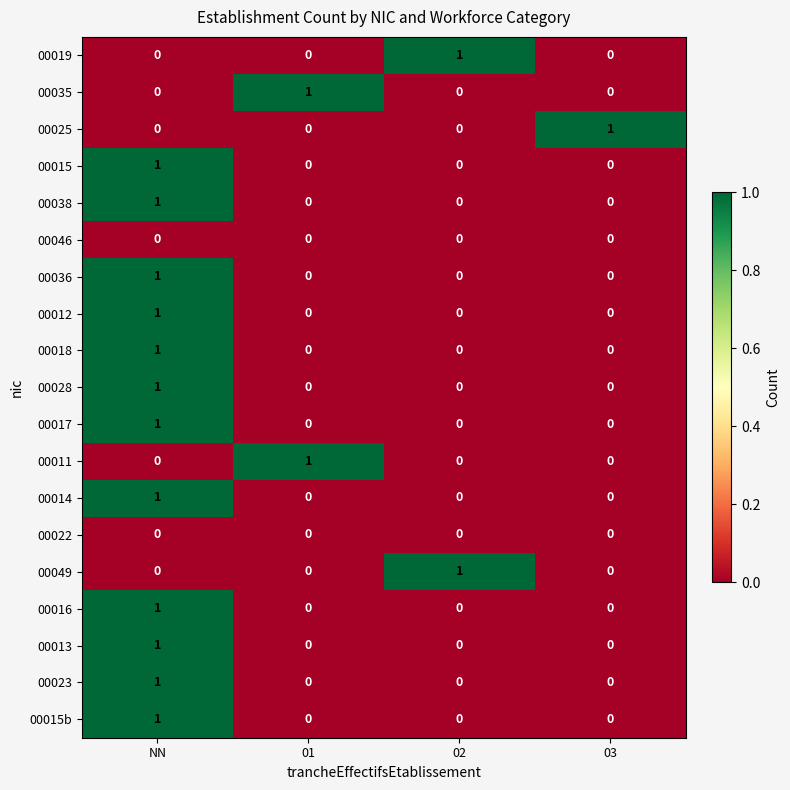

At which category is the sum across all series the highest?

NN